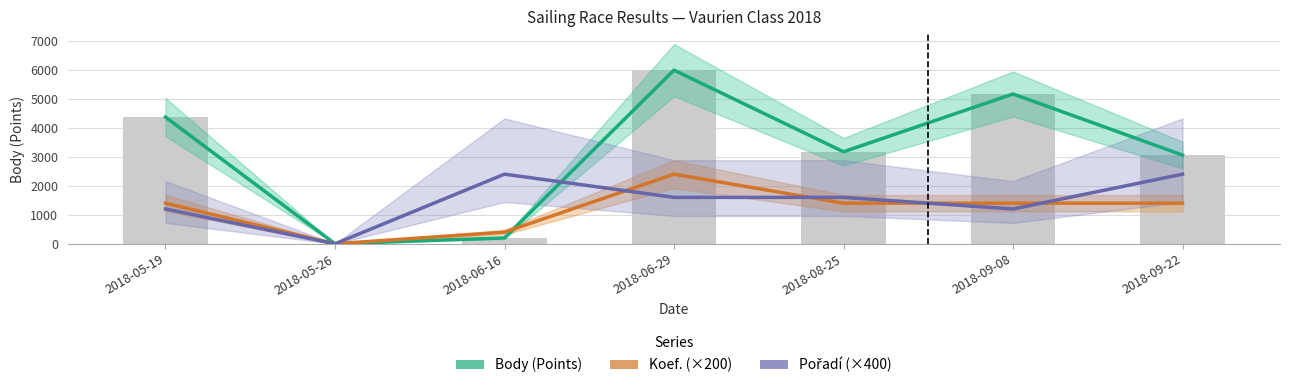

What is the label of the 7th bar from the right?

2018-05-19